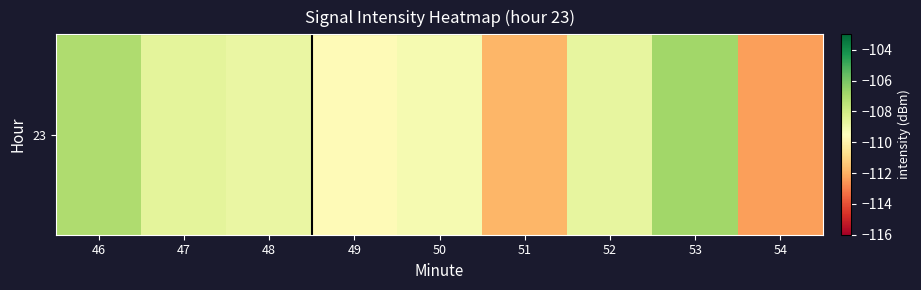

Reading left to right, what are all the values shown in this chart?

-107.1	-108.6	-108.8	-109.7	-109.2	-111.8	-108.7	-106.8	-112.4